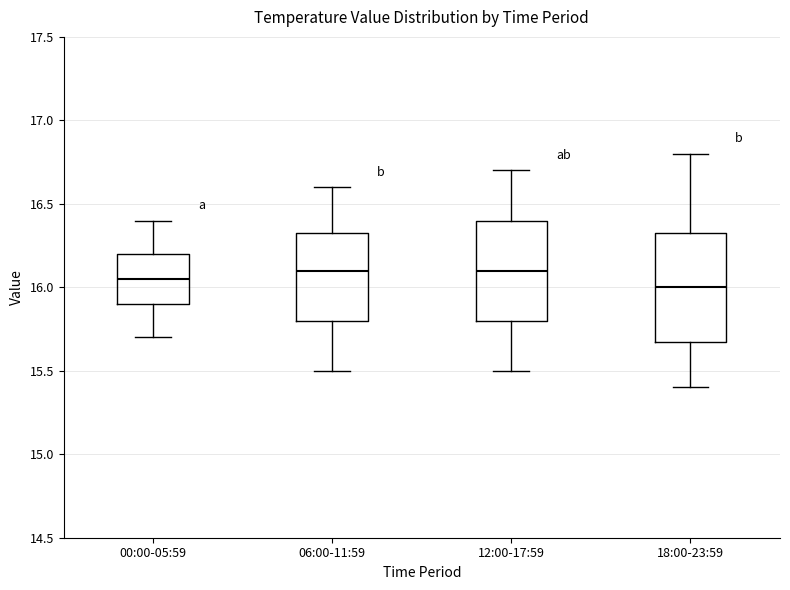

Where does the median line of the box for 18:00-23:59 sit on the y-axis? The values are not printed on the chart, so give them approximately, as read against the axis.

16.00